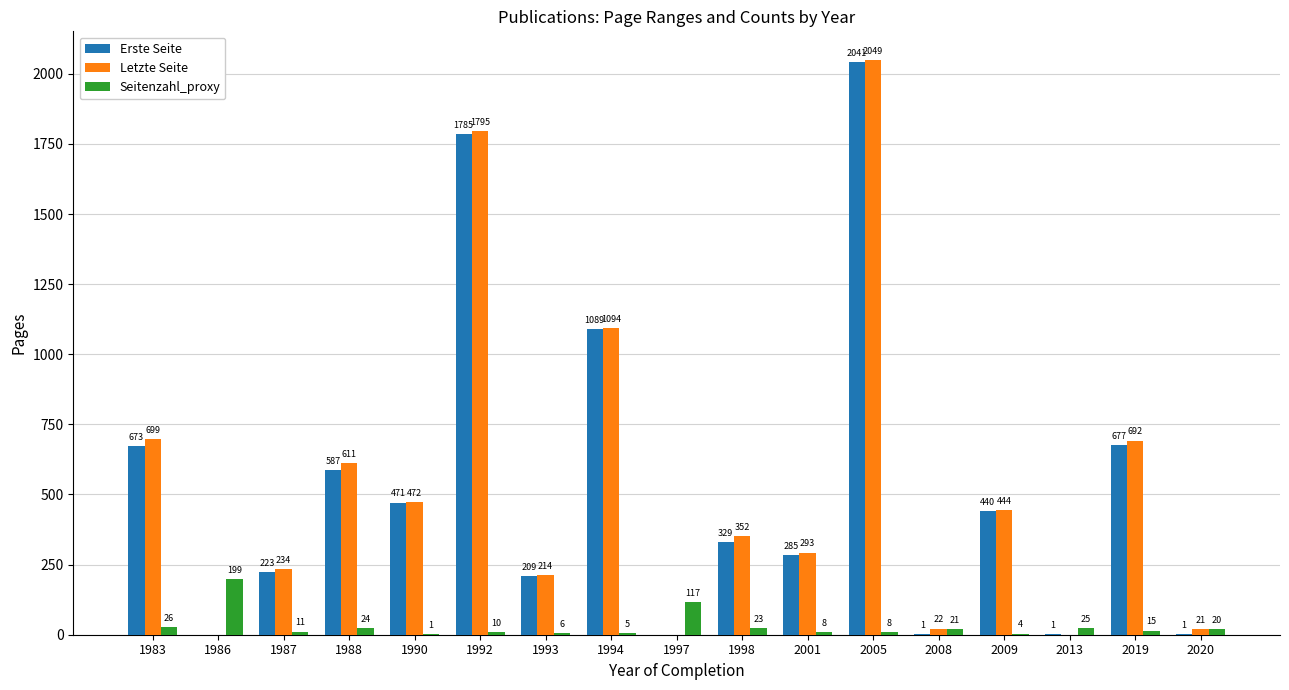

Which series changed the most between 1983 and 2005?

Erste Seite